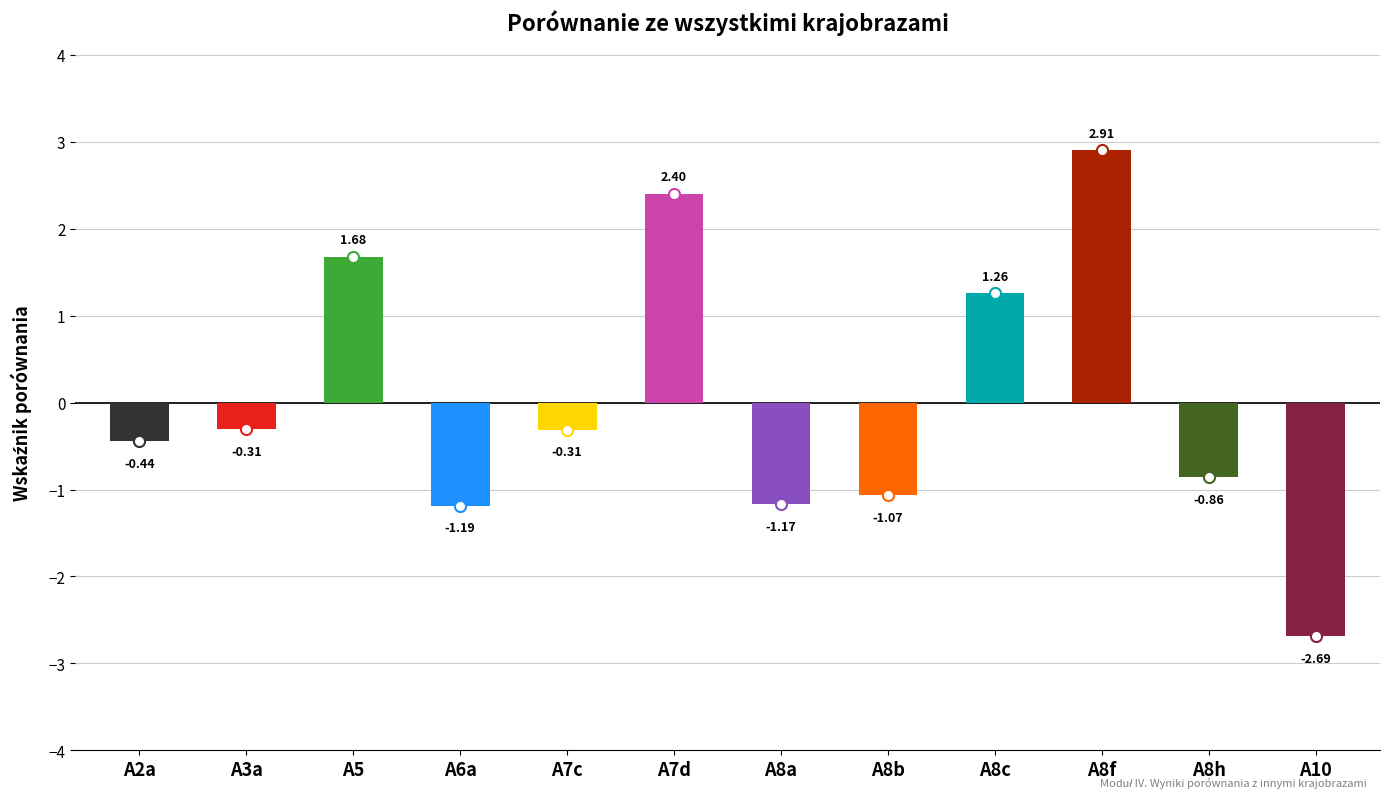

Reading right to left, what are all the values shown in this chart?

-2.7	-0.9	2.9	1.3	-1.1	-1.2	2.4	-0.3	-1.2	1.7	-0.3	-0.4